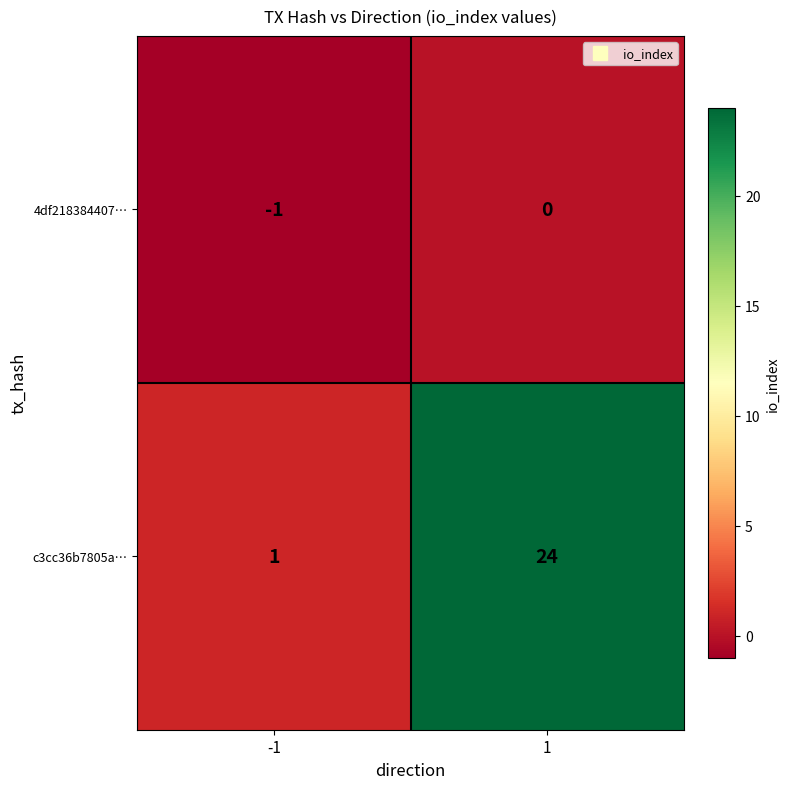

Reading left to right, extract all data points from this chart.

4df218384407…: -1	0
c3cc36b7805a…: 1	24